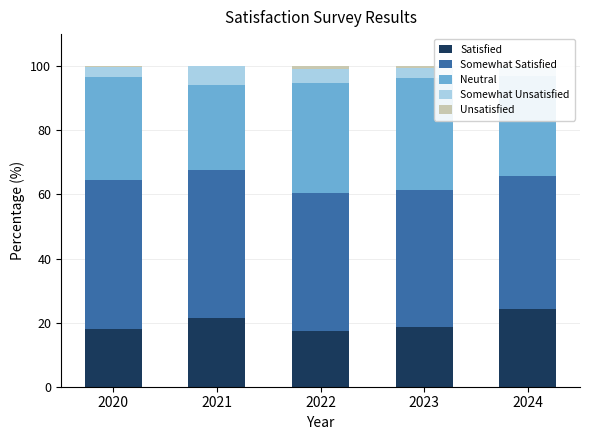

What are all the series names shown in the legend?

Satisfied, Somewhat Satisfied, Neutral, Somewhat Unsatisfied, Unsatisfied